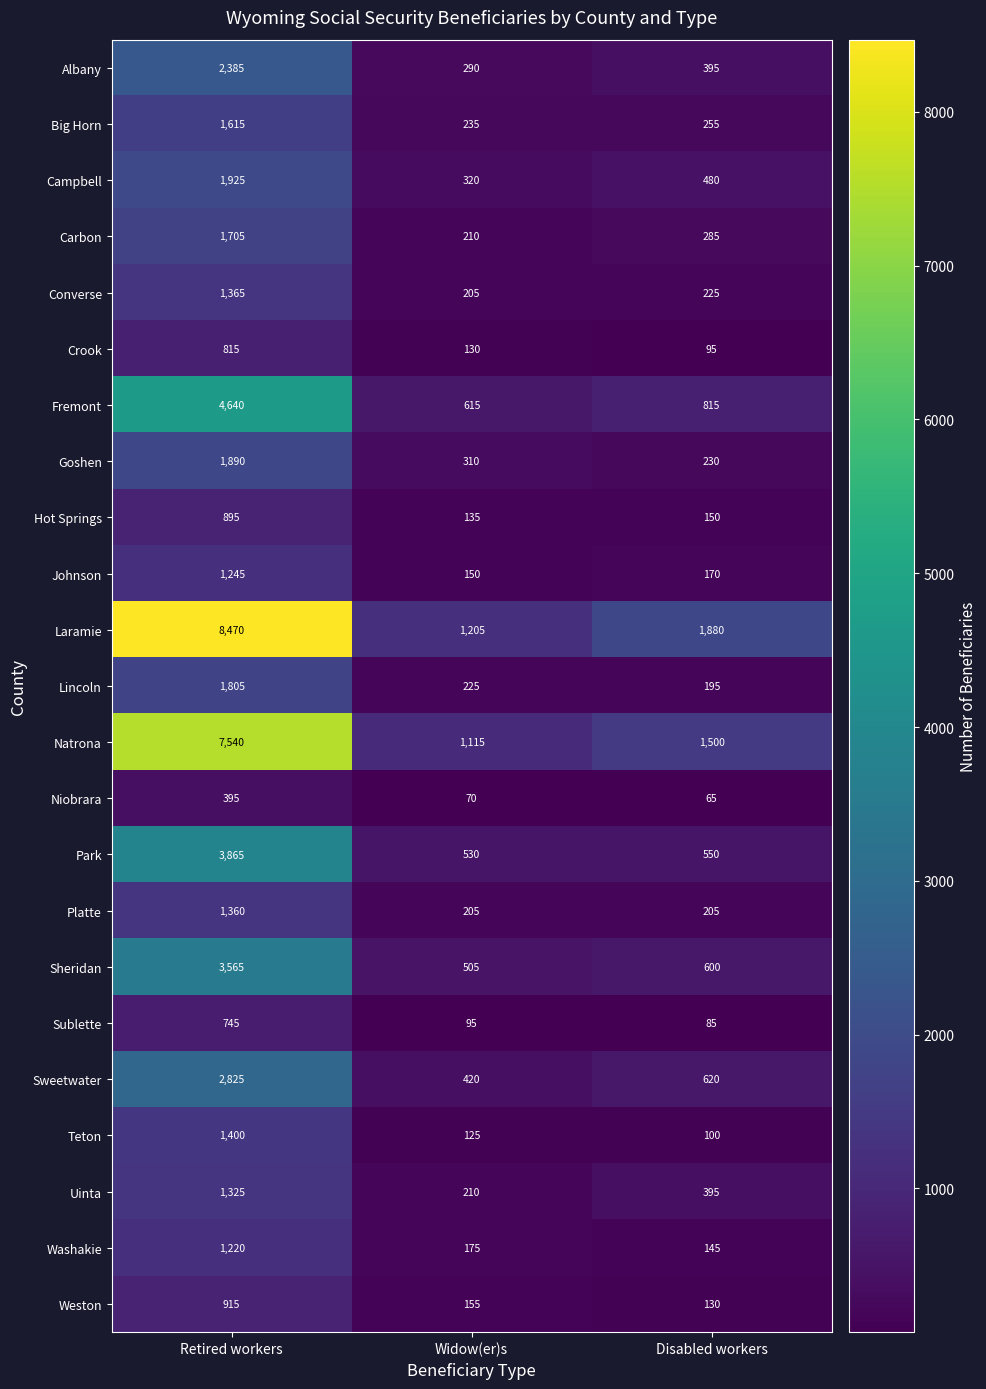

What is the difference between the highest and lowest values at Retired workers?

8075